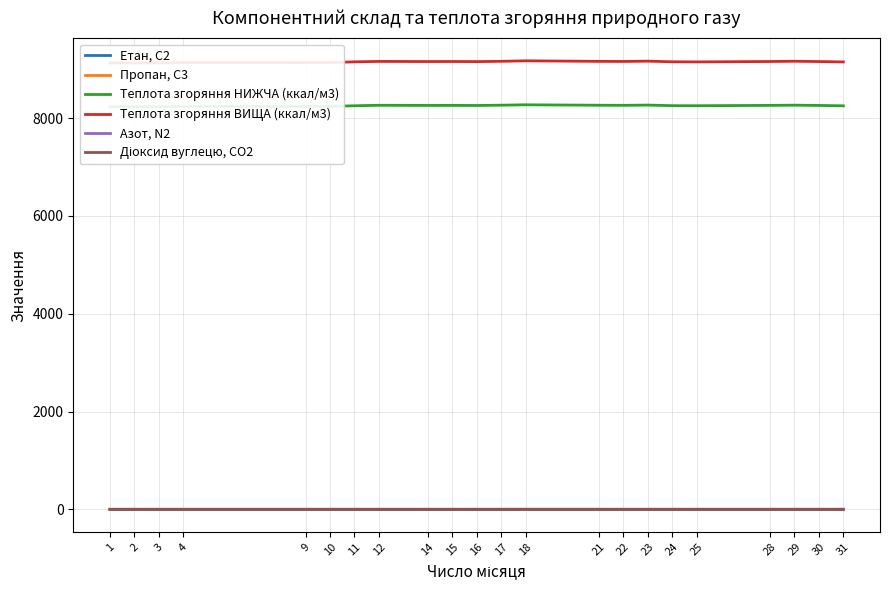

At how many categories does at least one series exceed 8432?

22